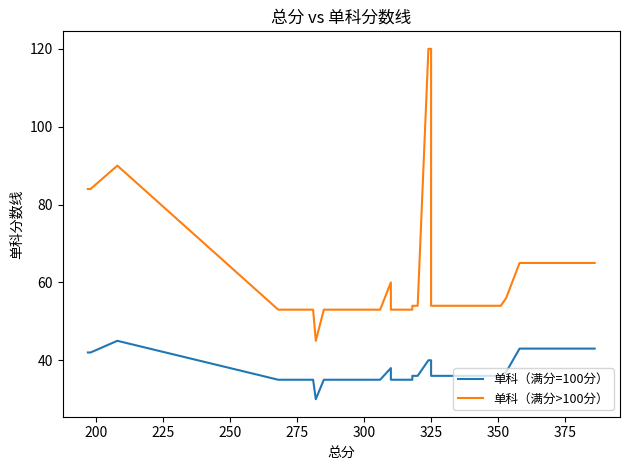

True or false: 单科（满分=100分） and 单科（满分>100分） cross at least once.

False